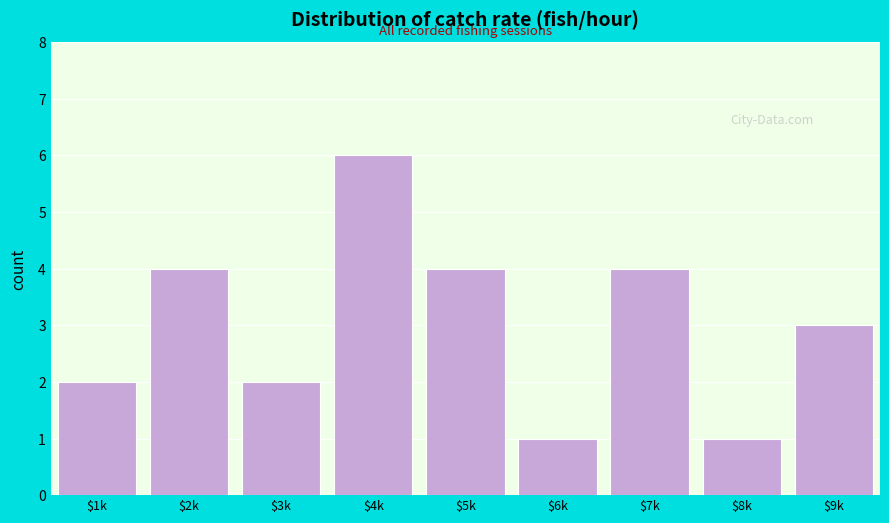

Reading right to left, what are all the values shown in this chart?

3	1	4	1	4	6	2	4	2